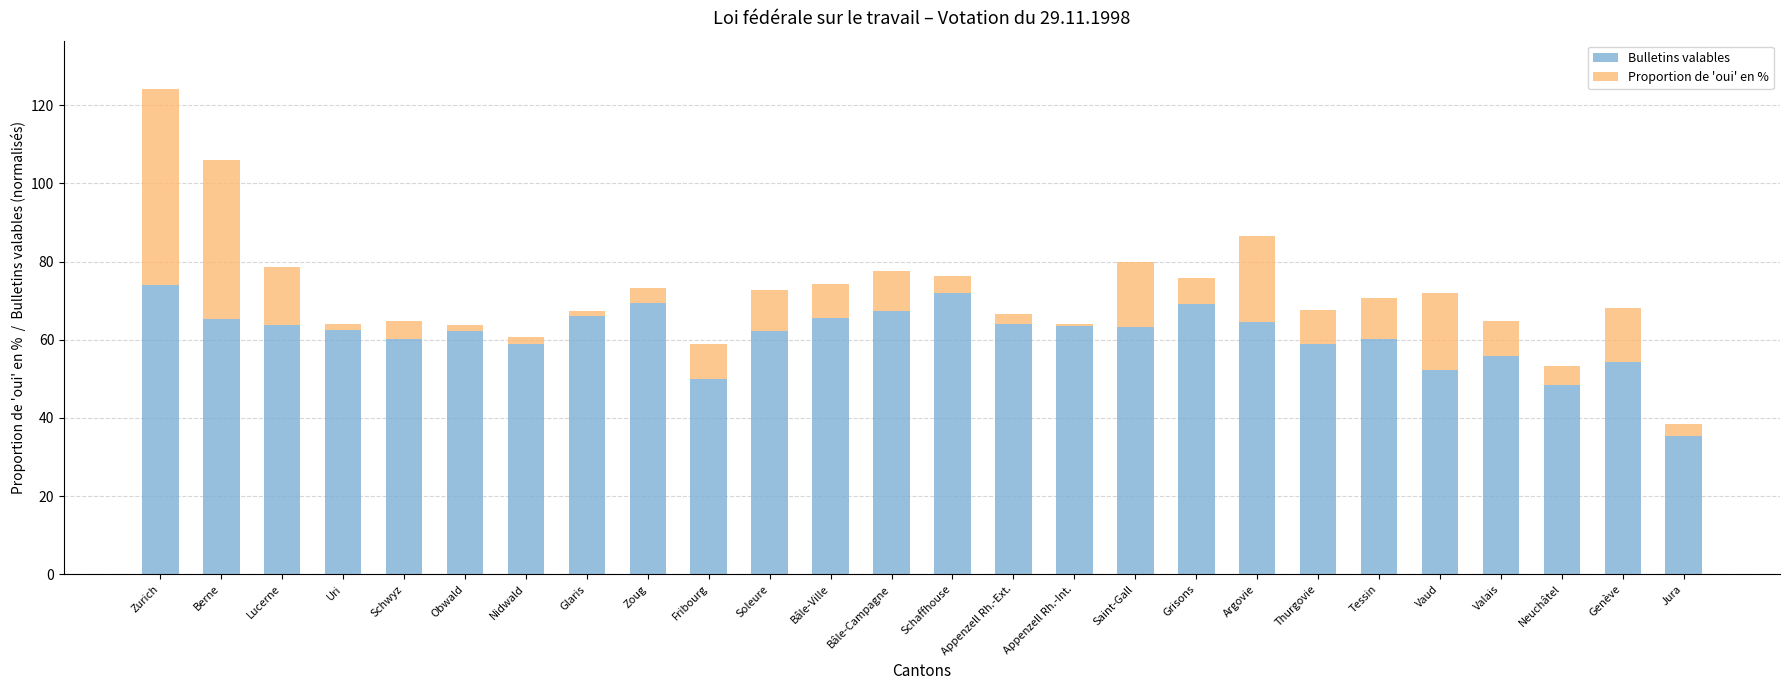

Is it true that Bulletins valables equals 102.4 at Berne?

False